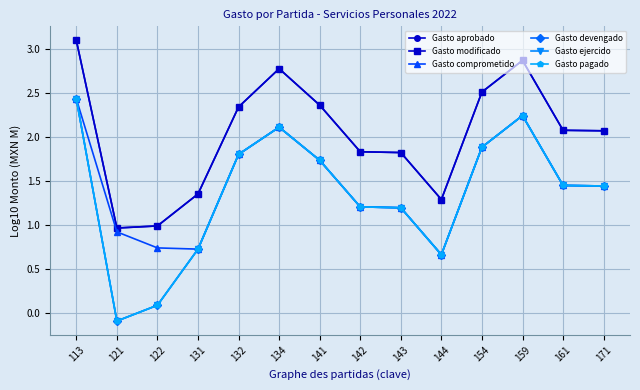

Is it true that Gasto aprobado equals 2.3 at 144?

False